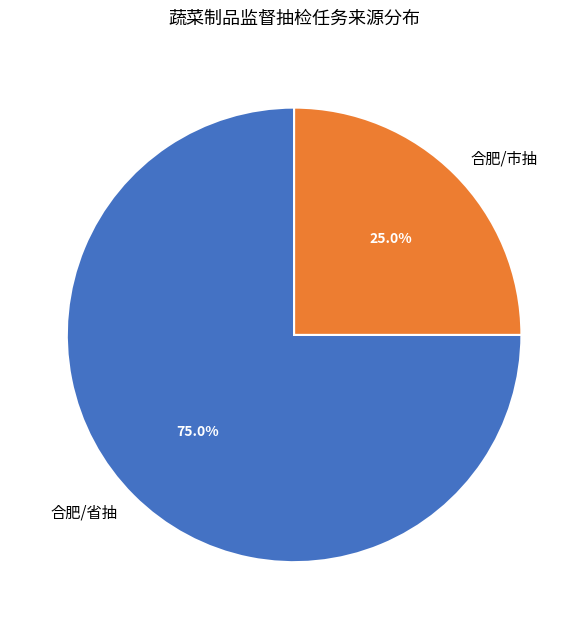

To the nearest percent, what is the average slice percentage?

50%